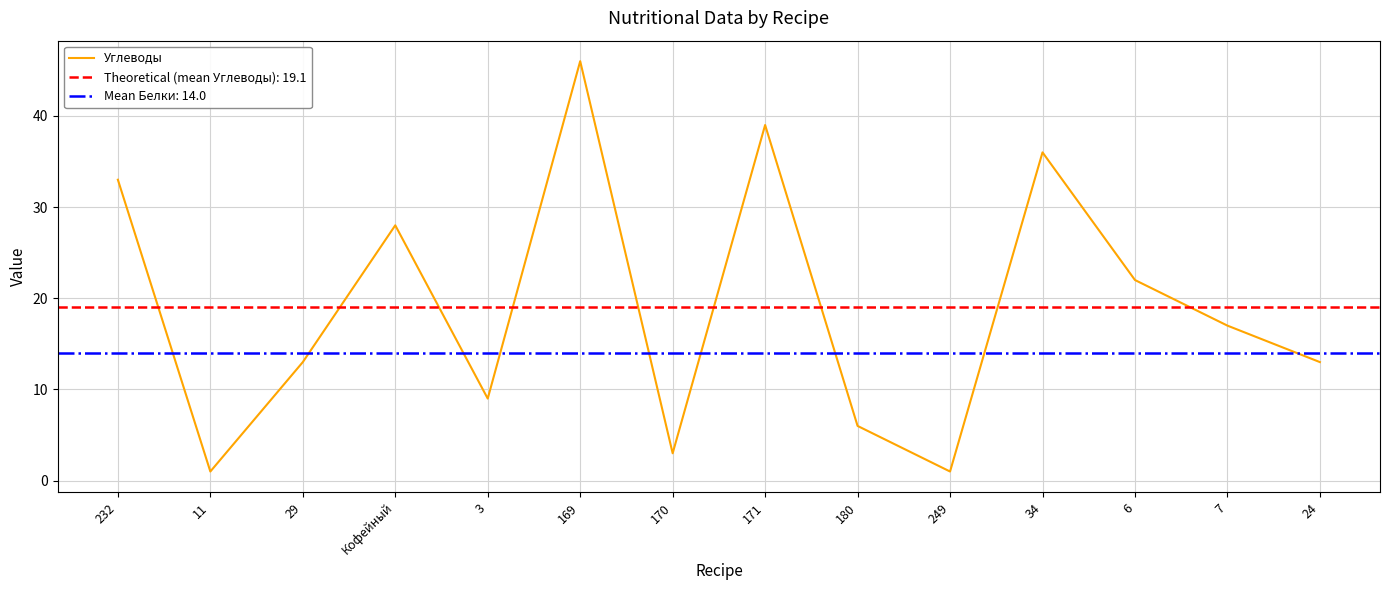

Count the number of categories in the chart.

14